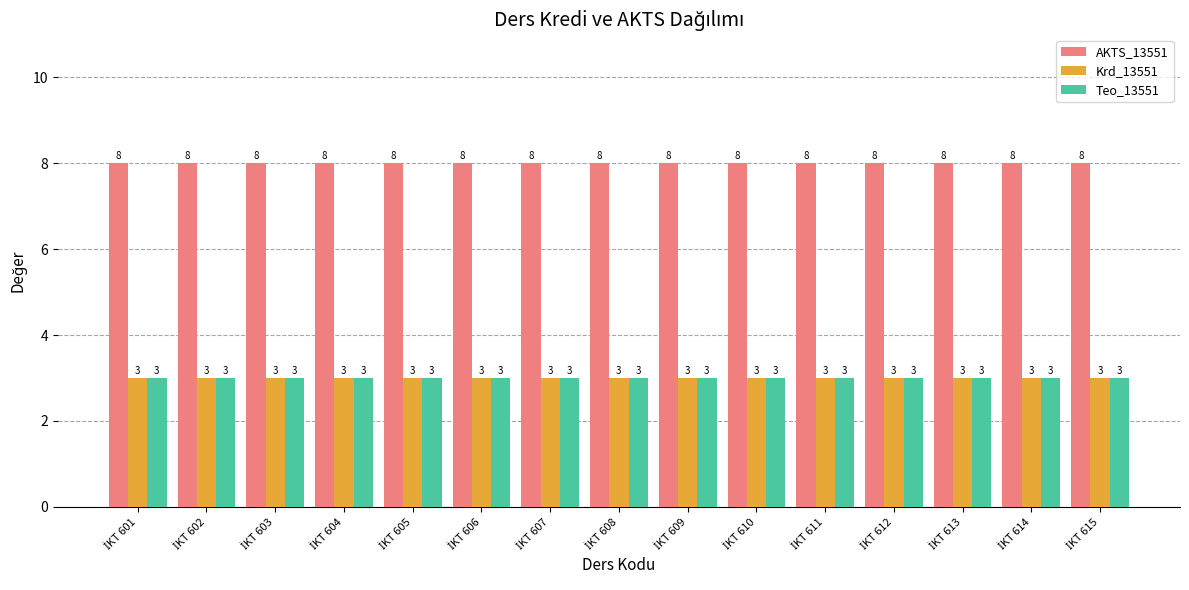

What is the average value of the AKTS_13551 series?

8